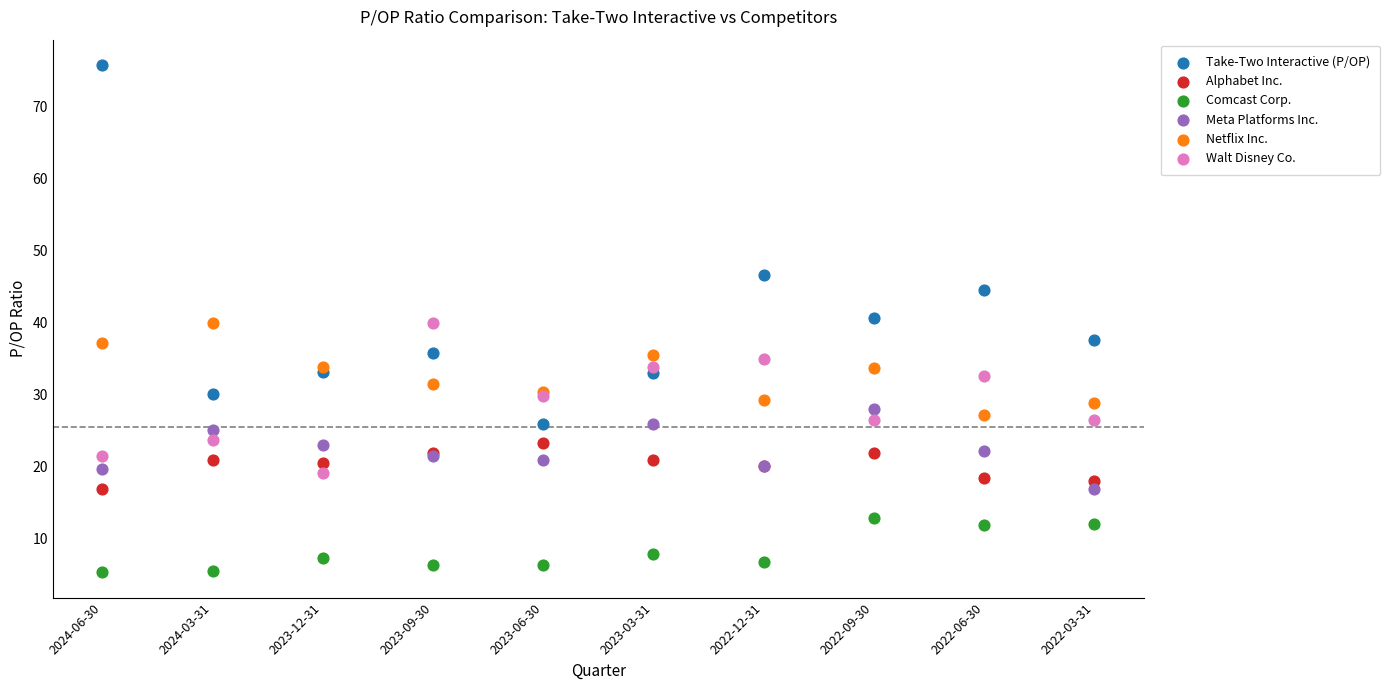

In the Take-Two Interactive (P/OP) series, what Y value is closest to 50?

46.6